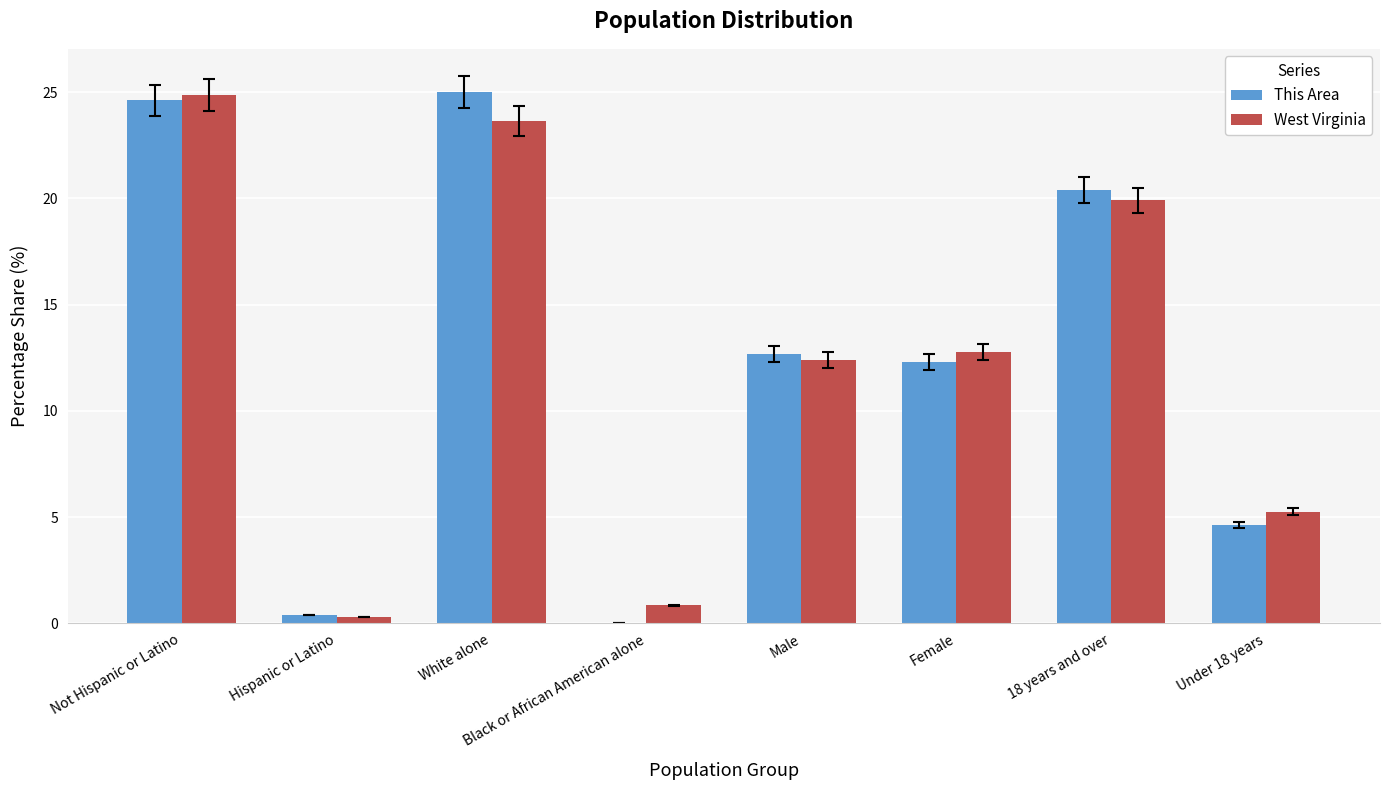

How many groups of bars are there?

8